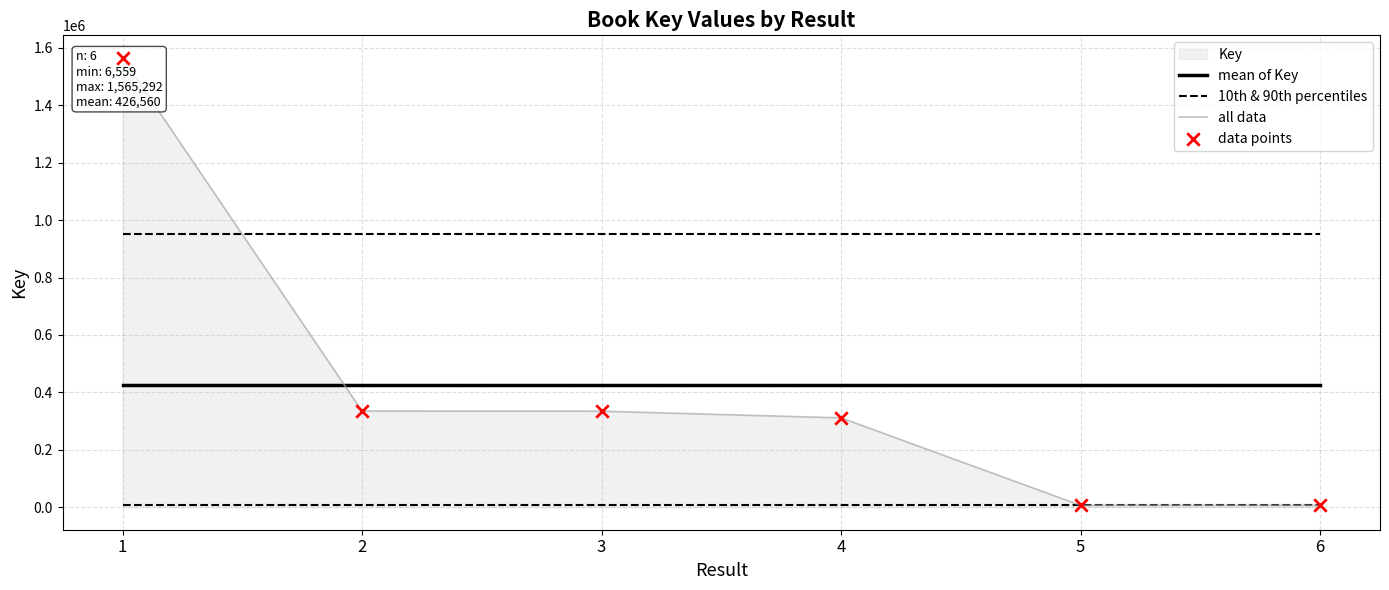

True or false: 10th & 90th percentiles and mean of Key cross at least once.

False